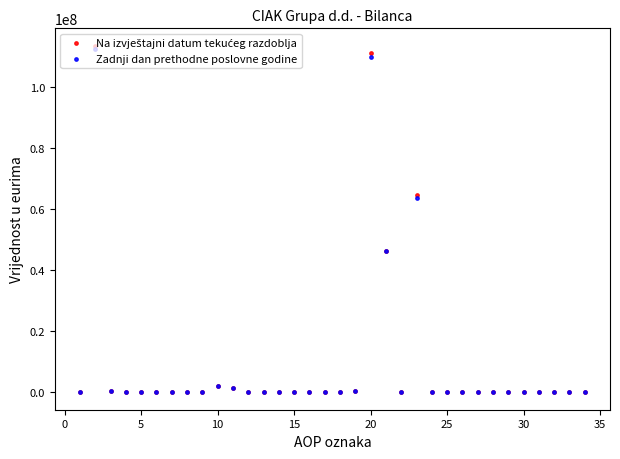

Which series contains the highest Y value?

Na izvještajni datum tekućeg razdoblja